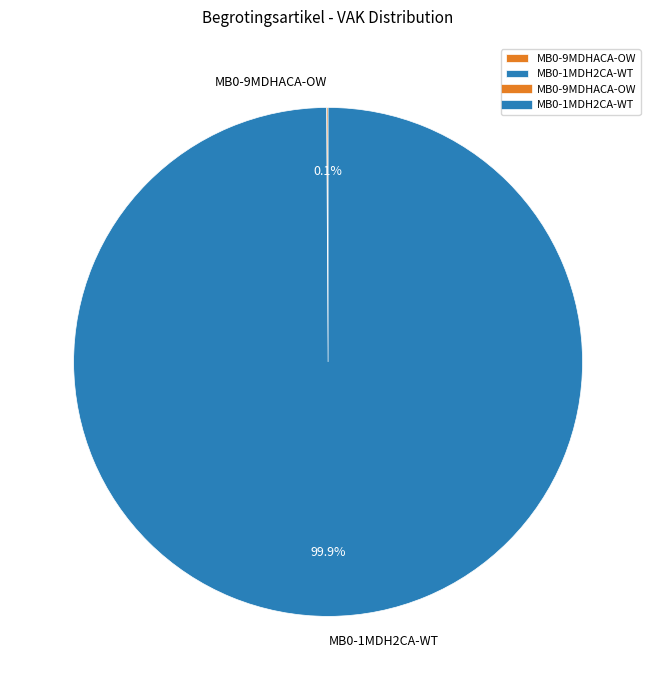

What is the majority slice?

MB0-1MDH2CA-WT